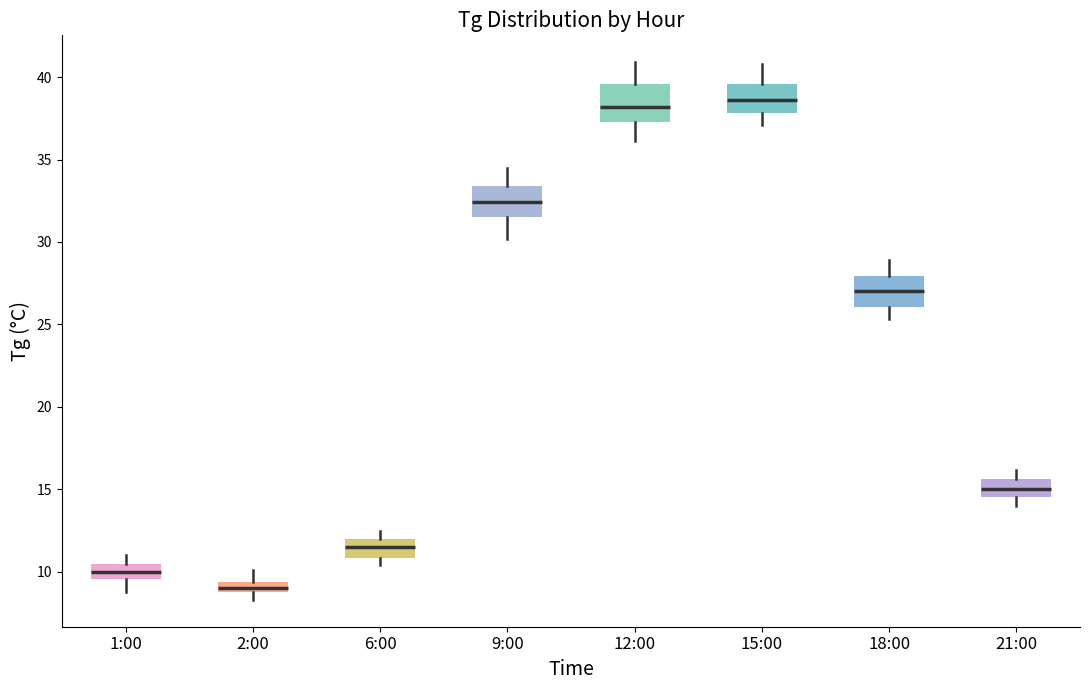

Where does the lower whisker of the box for 1:00 end on the y-axis? The values are not printed on the chart, so give them approximately, as read against the axis.

9.0